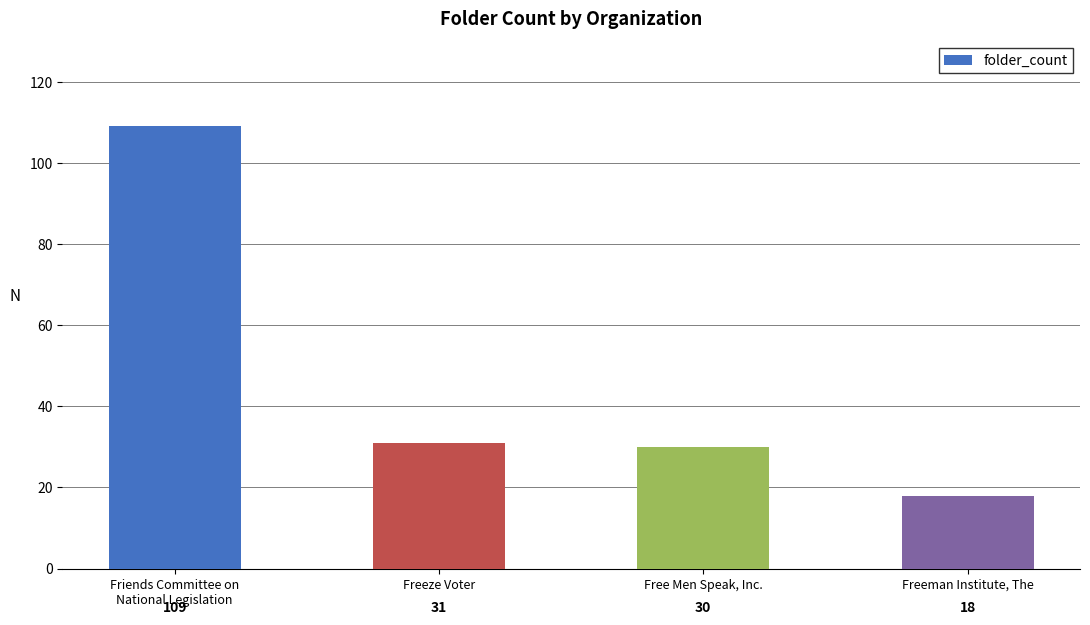

Is it true that the value at Freeman Institute, The is 18?

True